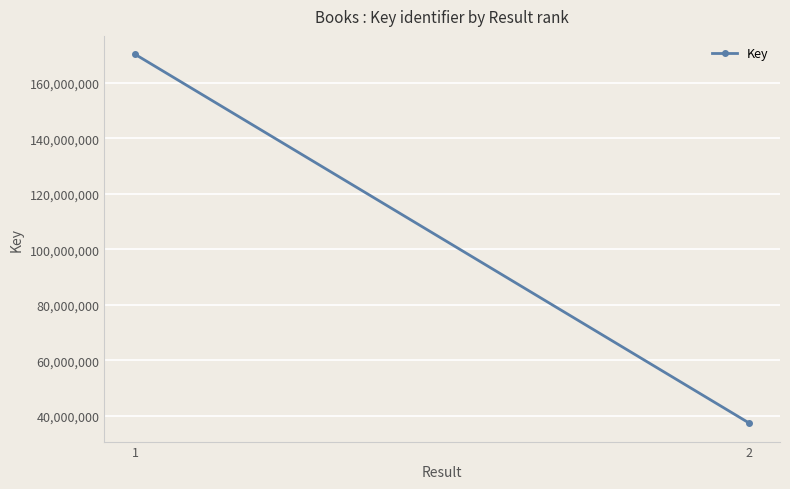

List the labels in order of value, smallest first.

2, 1